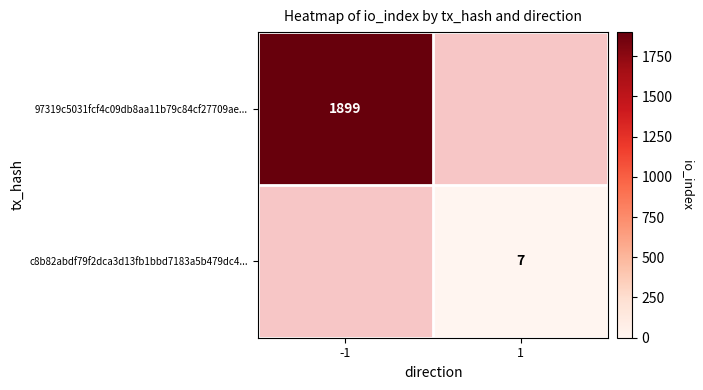

Is it true that 97319c5031fcf4c09db8aa11b79c84cf27709ae... equals 1899 at -1?

True